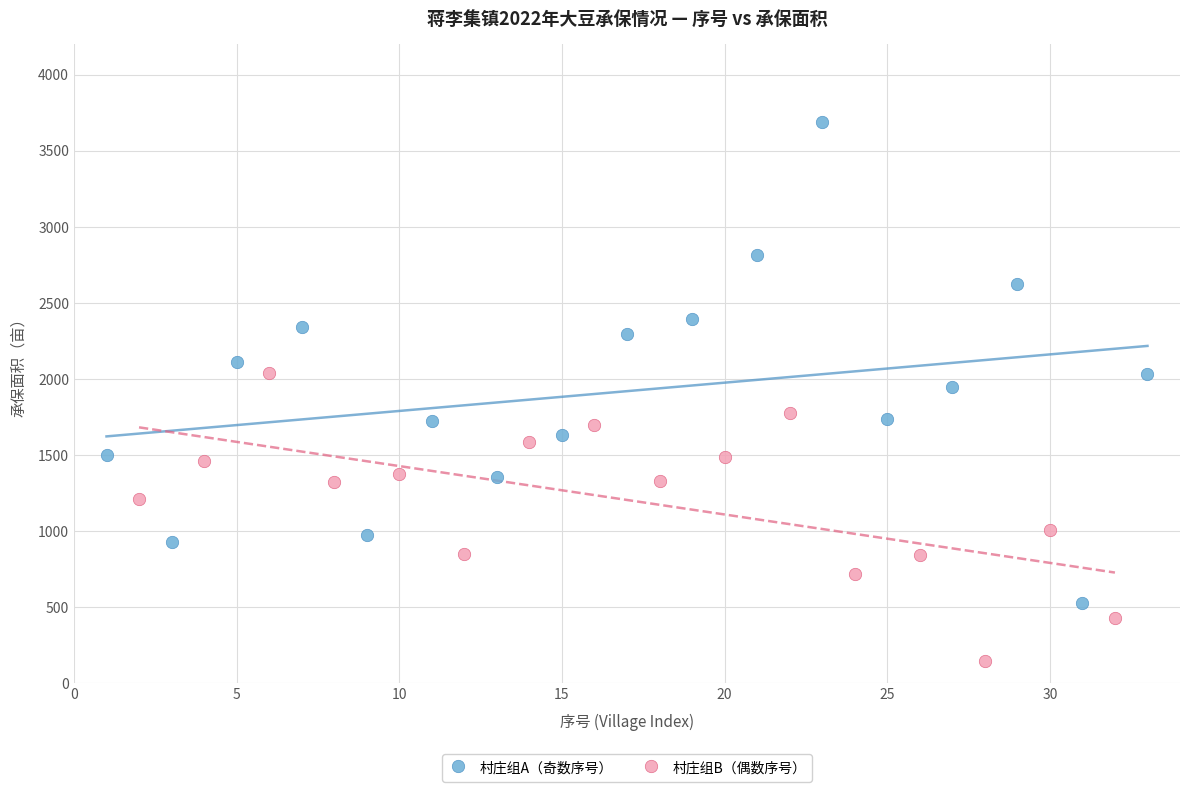

Which series reaches the maximum Y coordinate?

村庄组A（奇数序号）